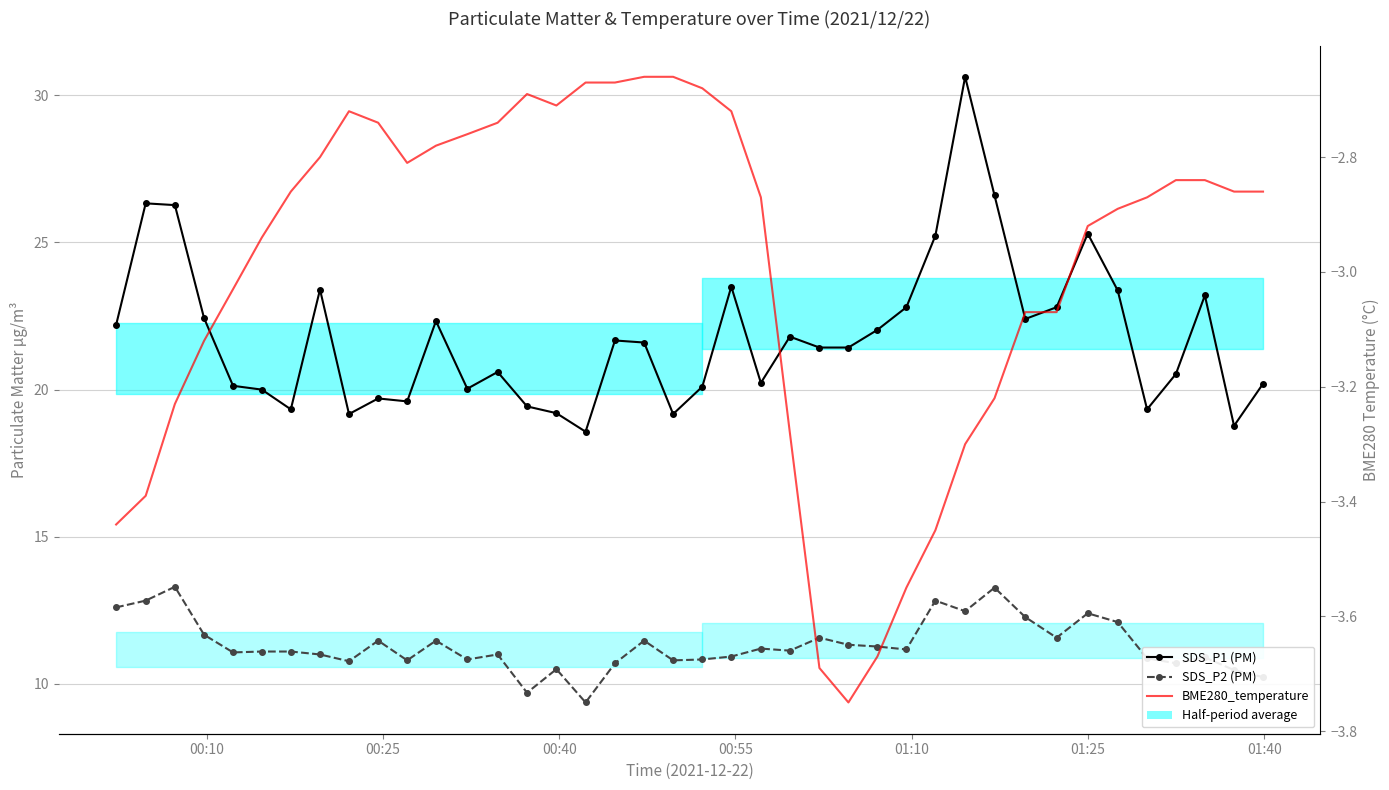

Is this an area chart (filled region under the line)?

No